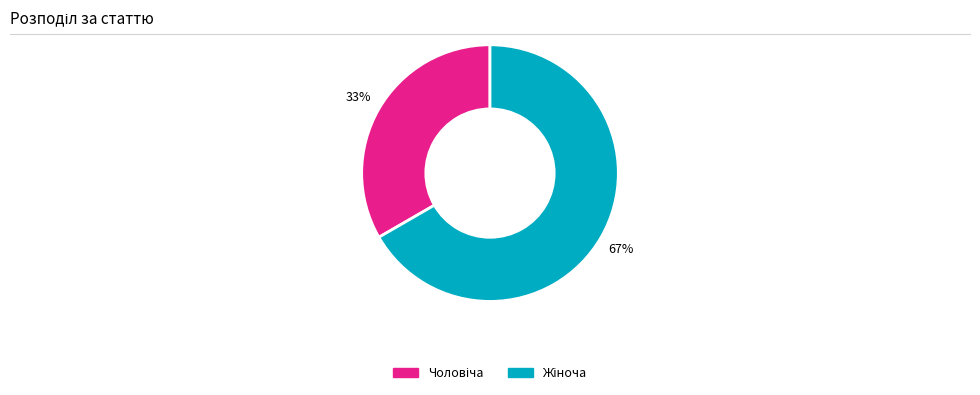

Is there any slice that represents more than half of the pie?

Yes